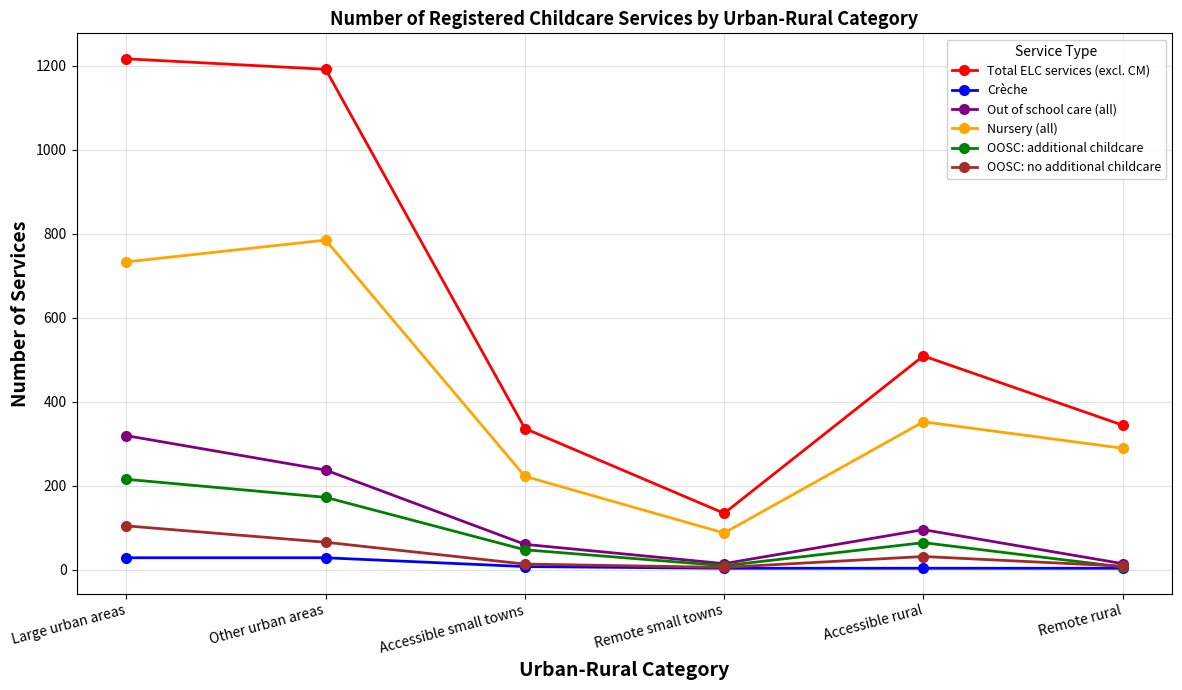

How many values in the OOSC: additional childcare series are below 64?

3